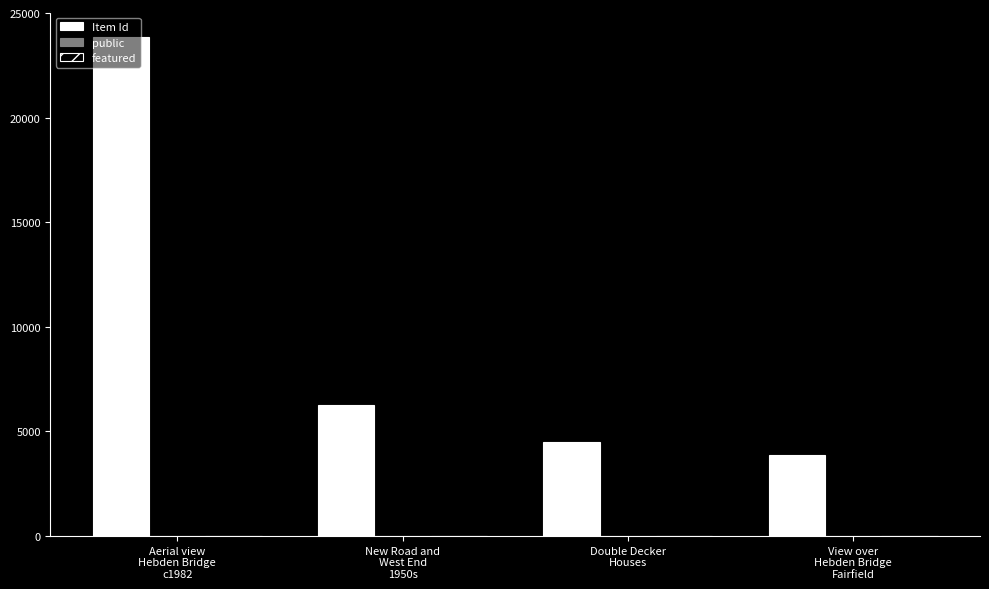

What is the sum of all Item Id values?

38473